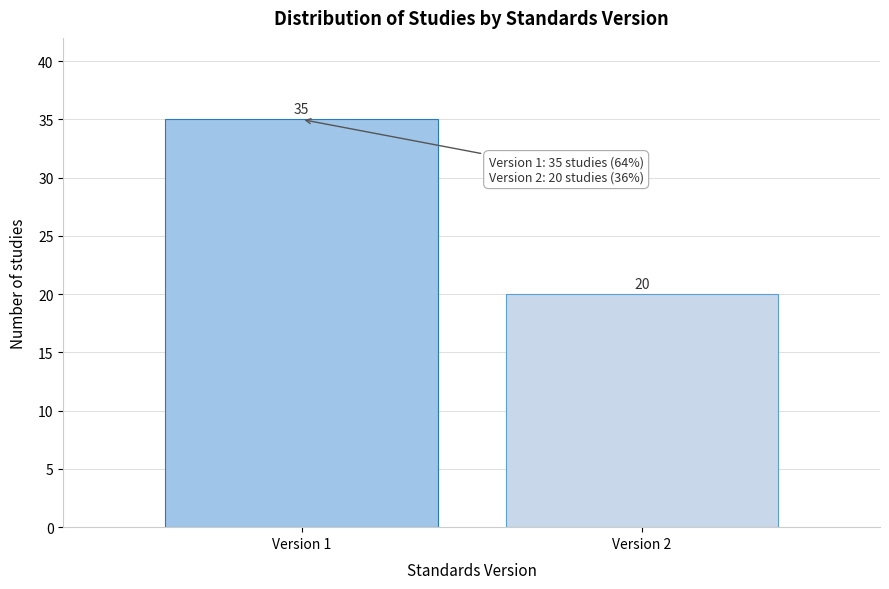

Reading left to right, what are all the values shown in this chart?

35	20